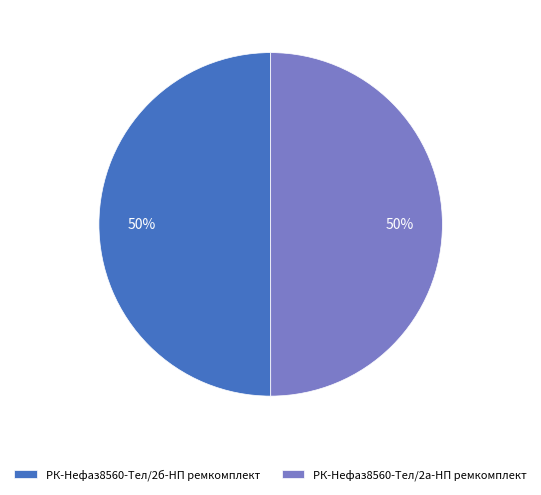

The РК-Нефаз8560-Тел/2б-НП ремкомплект slice represents 59% of the pie. True or false?

False